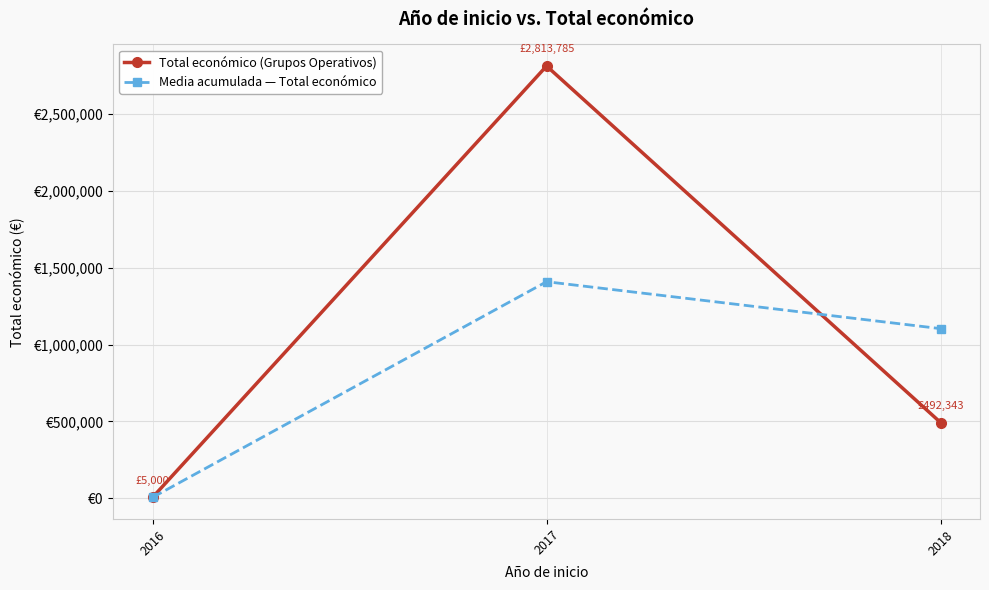

What is the highest value of the Media acumulada — Total económico series?

1409392.5